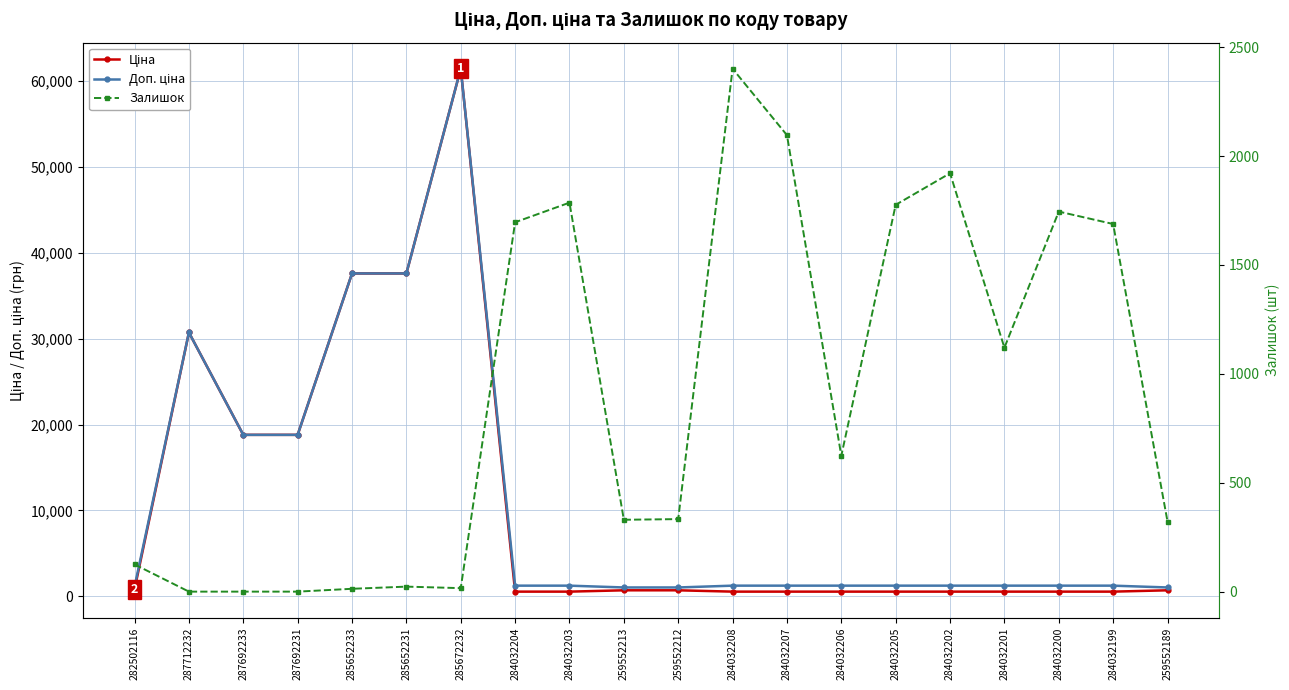

Which label corresponds to the smallest value in the chart?

287712232